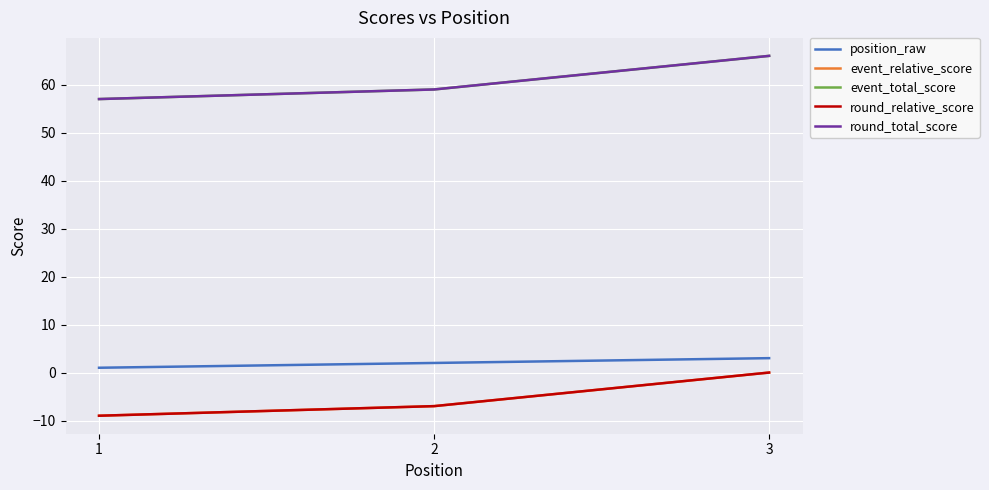

Does the chart have visible grid lines?

Yes